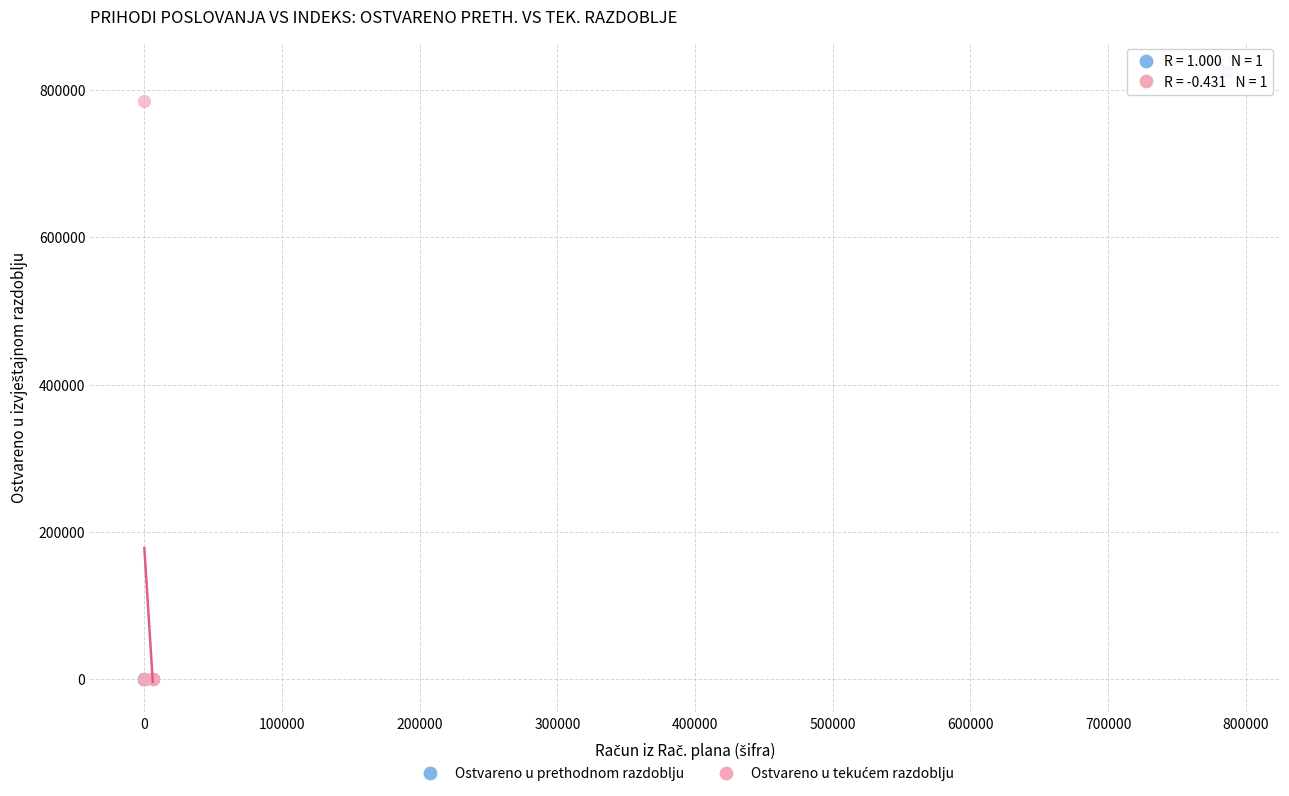

Which series reaches the maximum Y coordinate?

Ostvareno u prethodnom razdoblju